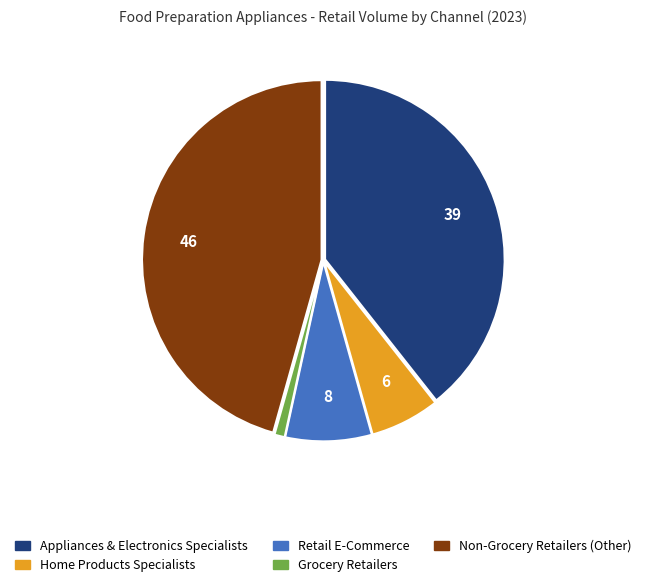

Does any single category account for the majority?

No